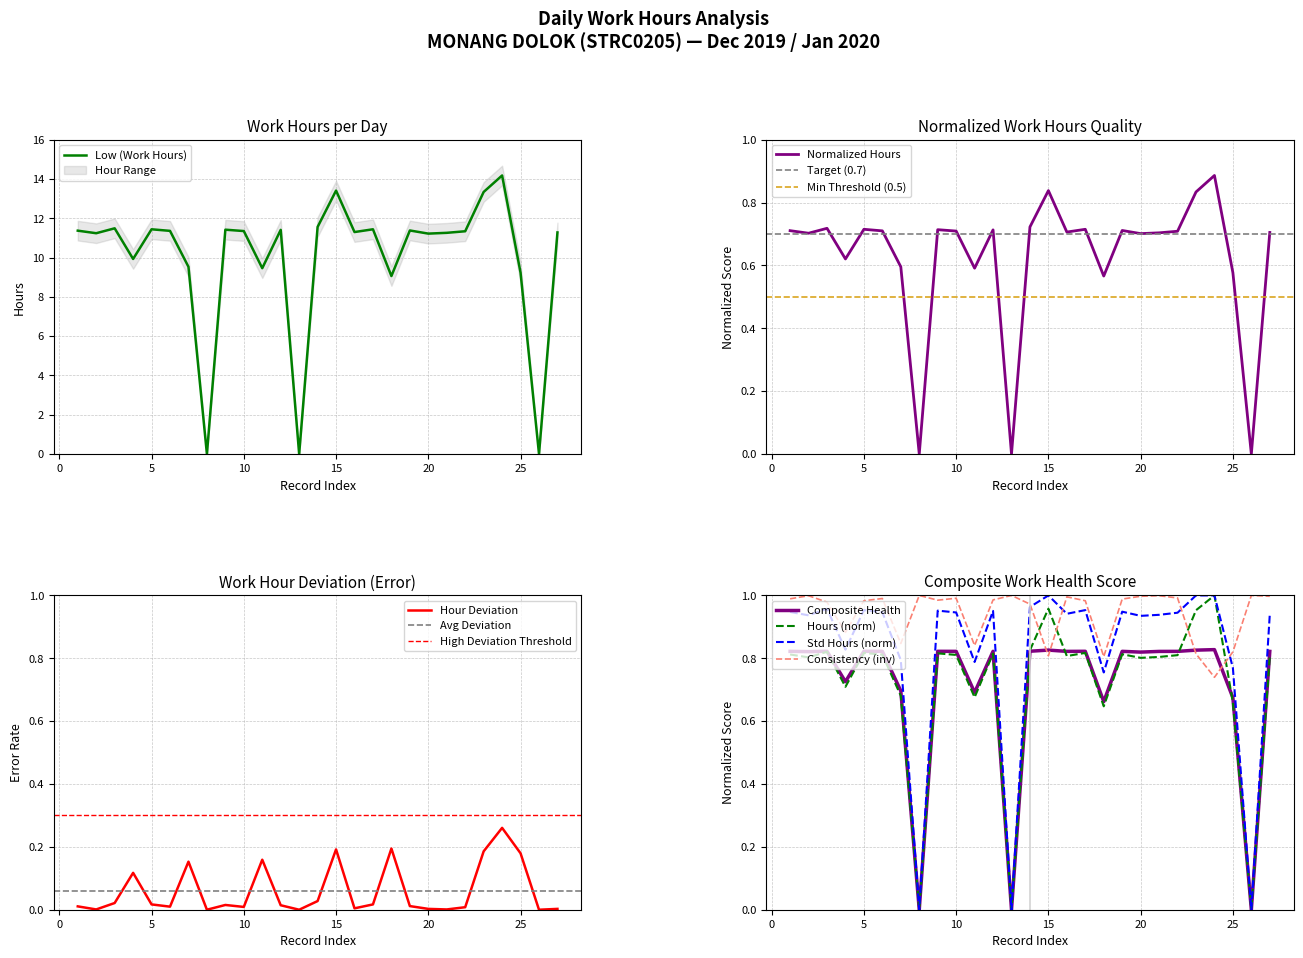

How many points are lower than both their immediate neighbors (excluding endpoints)?

9